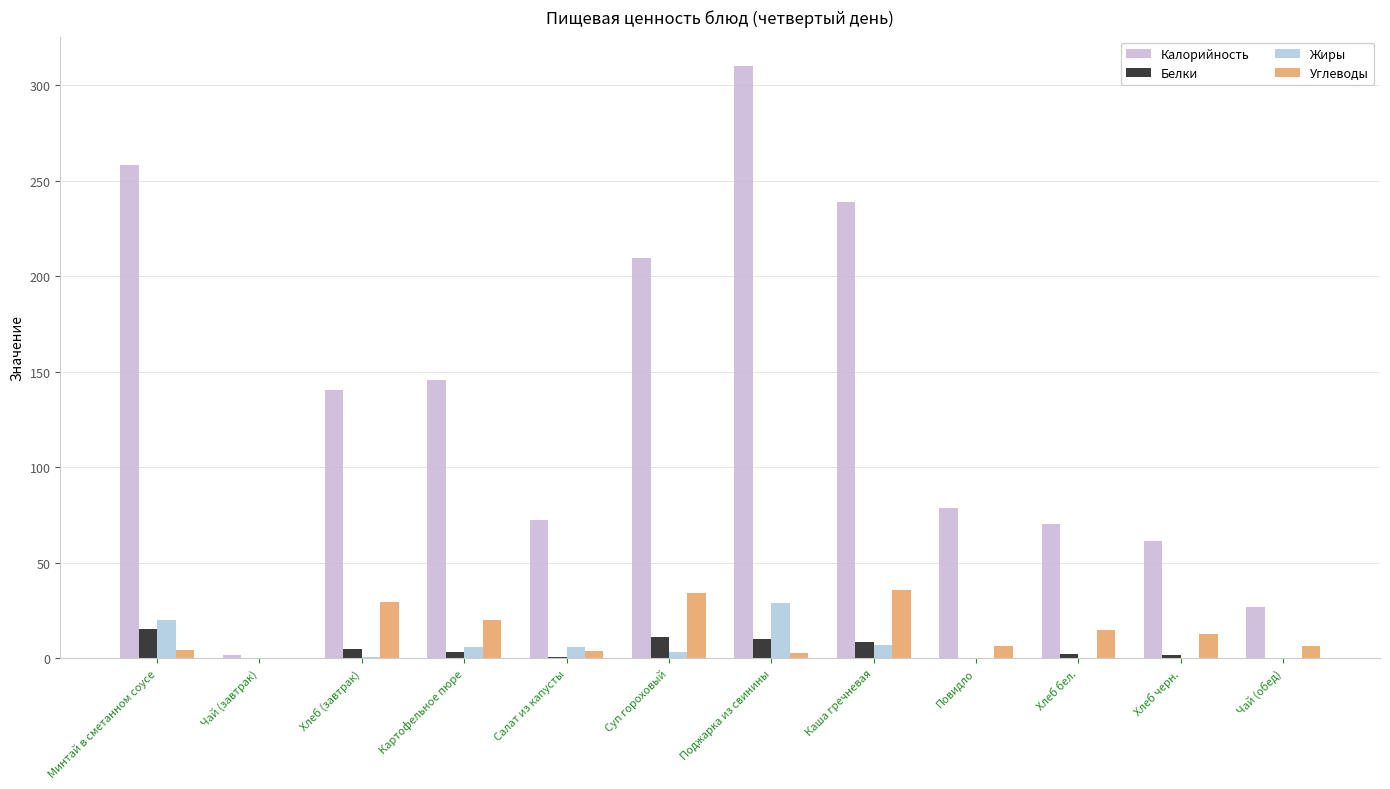

Reading left to right, extract all data points from this chart.

Калорийность: 258.3	1.4	140.6	145.8	72.4	209.8	310.0	238.9	78.5	70.3	61.2	26.8
Белки: 15.1	0.2	4.6	3.1	0.8	10.9	10.2	8.2	0.1	2.3	1.4	0.2
Жиры: 20.1	0.0	0.4	6.0	6.0	3.0	28.9	6.9	0.0	0.2	0.3	0.0
Углеводы: 4.3	0.1	29.6	19.7	3.5	33.8	2.7	35.9	6.5	14.8	12.7	6.5